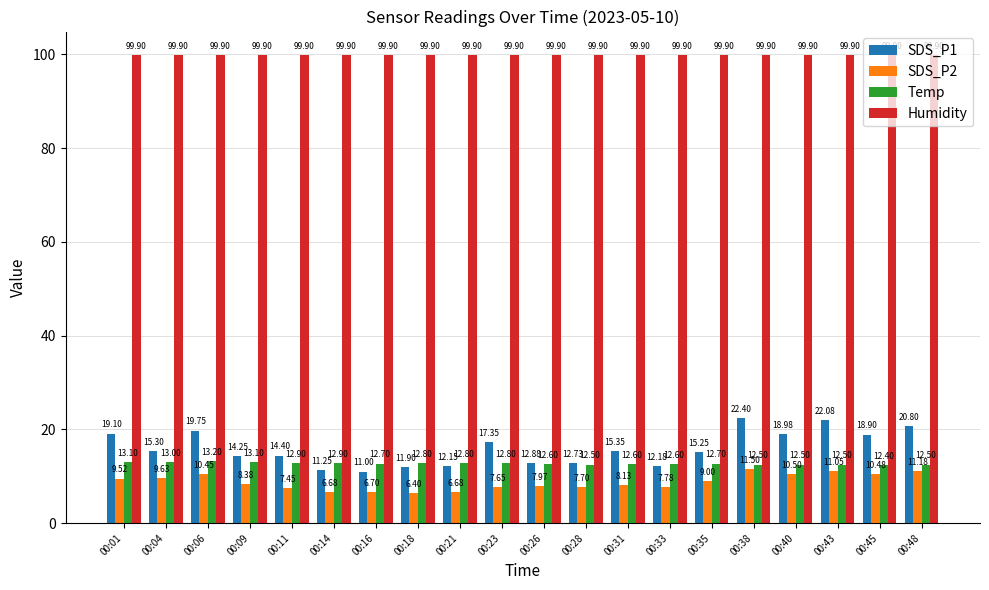

What is the smallest value displayed?

6.4